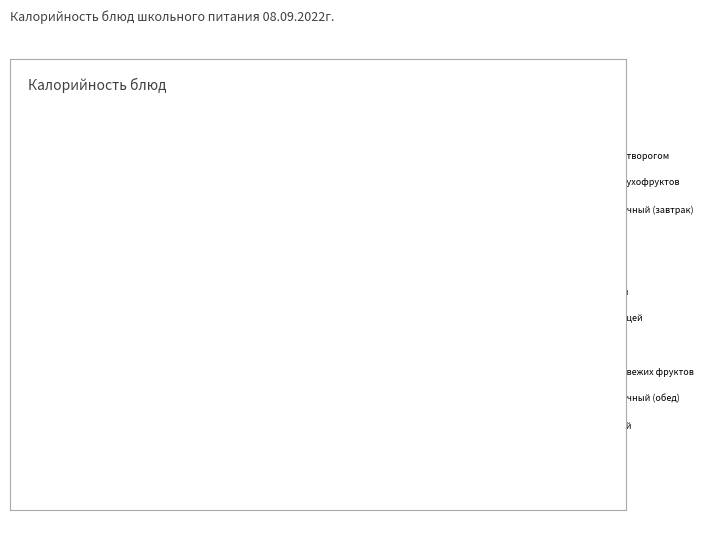

Do Хлеб ржаной and Огурцы сол. together represent more than half of the pie?

No